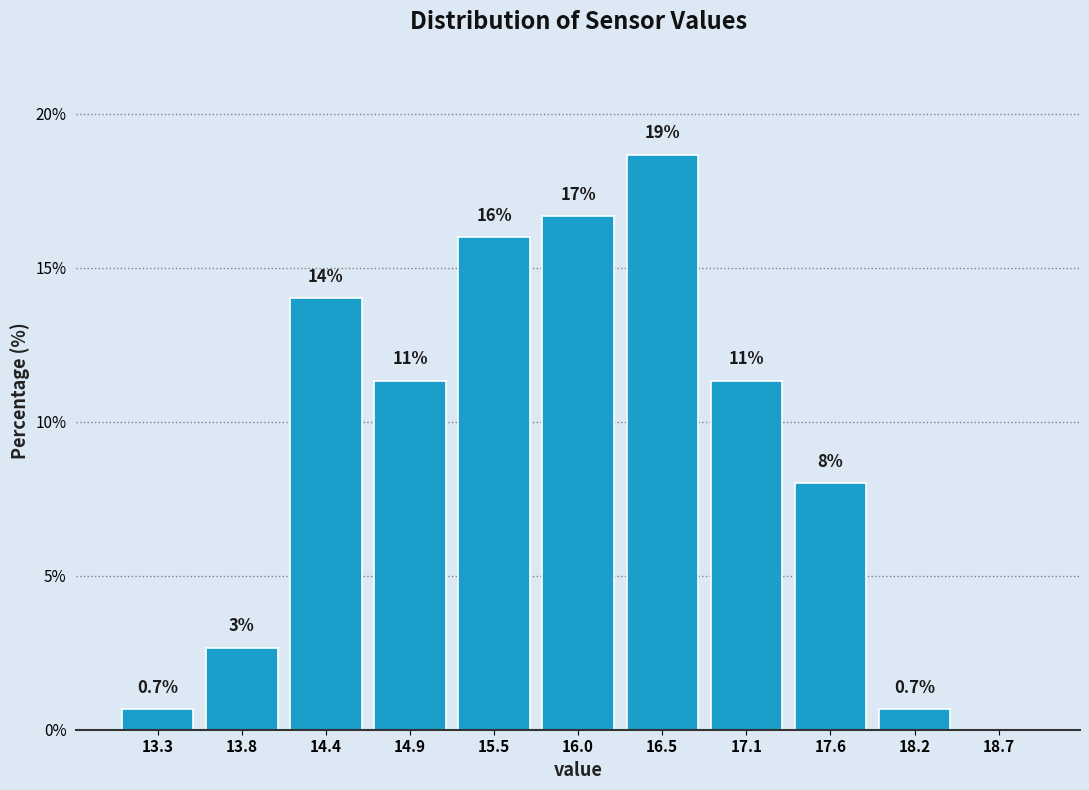

Which range on the x-axis has the tallest bar?

16.3 to 16.8